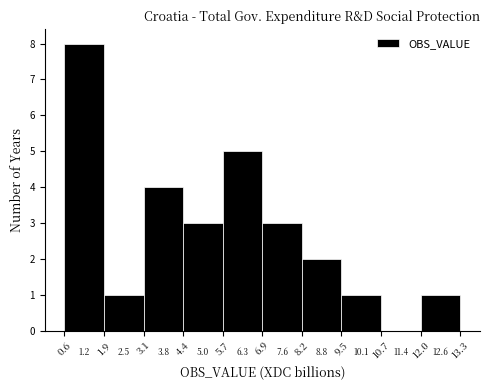

Reading left to right, list every bar in this chart as the range it spans on the x-axis followed by its height. The values are not printed on the chart, so give them approximately, as read against the axis.

0.6 to 1.9: 8
1.9 to 3.1: 1
3.1 to 4.4: 4
4.4 to 5.7: 3
5.7 to 6.9: 5
6.9 to 8.2: 3
8.2 to 9.5: 2
9.5 to 10.7: 1
10.7 to 12.0: 0
12.0 to 13.3: 1